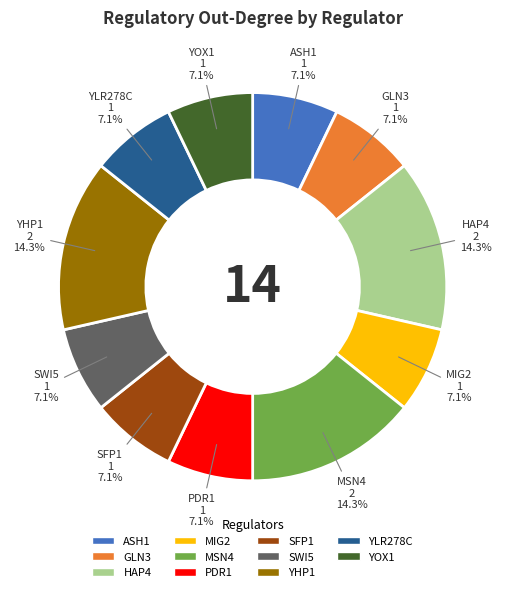

Does any single category account for the majority?

No